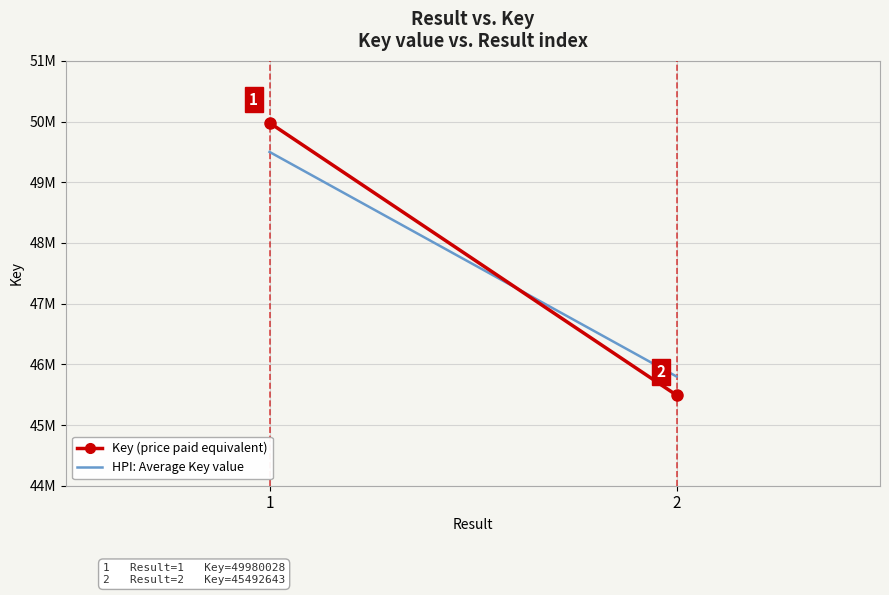

Where is Key (price paid equivalent) nearest to the value 47736335?

2